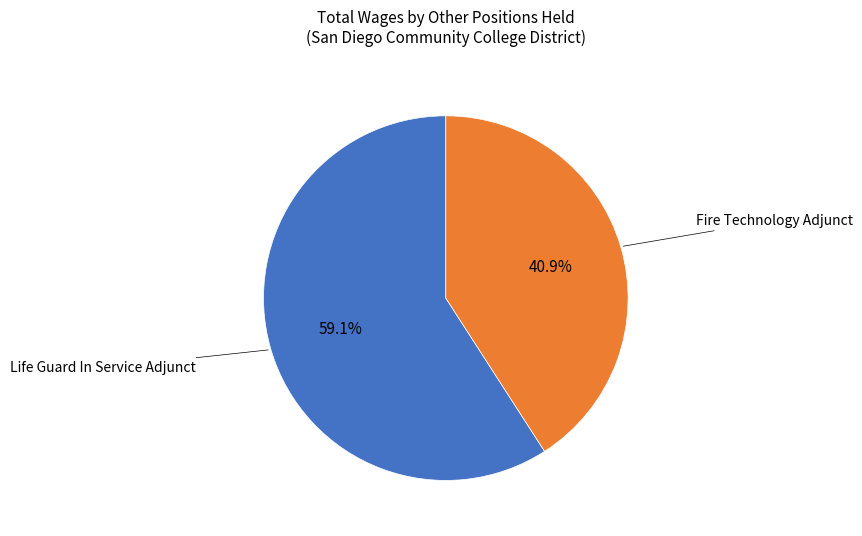

How many segments does this pie chart have?

2